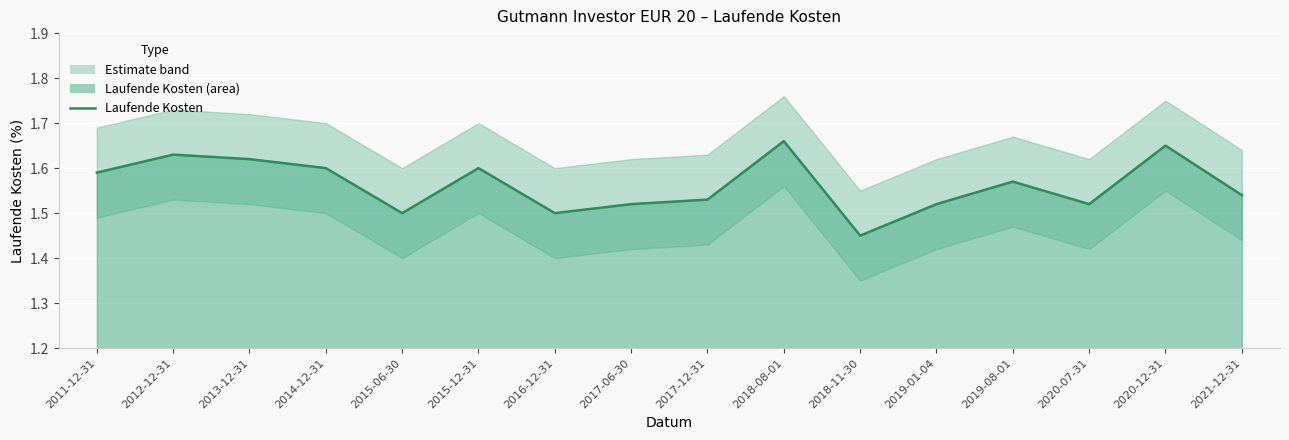

What value does the data have at 2020-12-31?

1.6